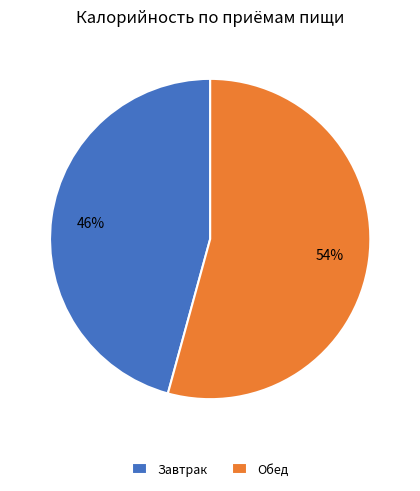

To the nearest percent, what is the average slice percentage?

50%